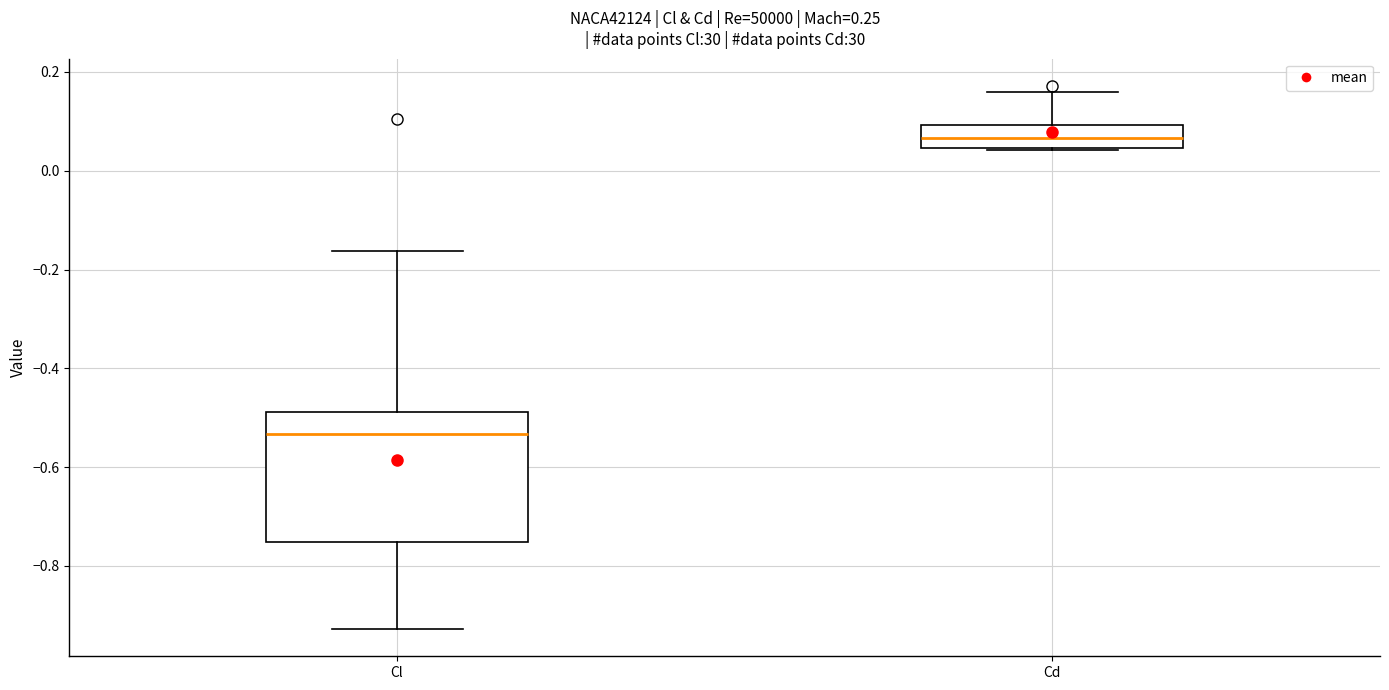

Which box has the lowest median line?

Cl